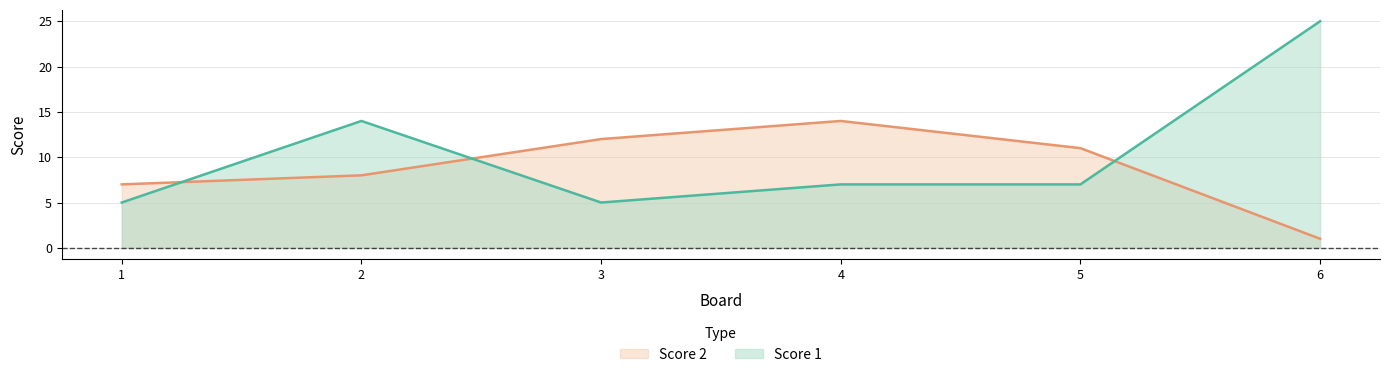

Reading left to right, extract all data points from this chart.

Score 1: 1=5	2=14	3=5	4=7	5=7	6=25
Score 2: 1=7	2=8	3=12	4=14	5=11	6=1